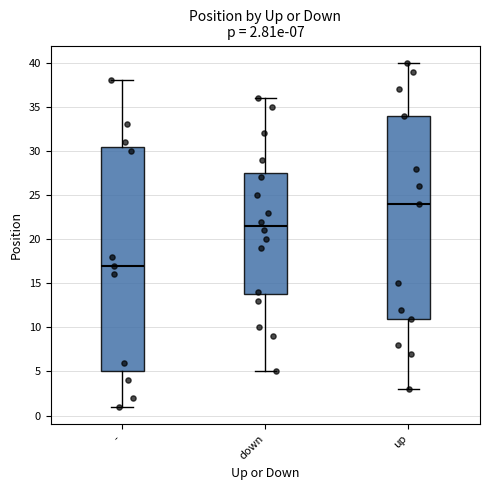

Which box has the lowest median line?

-